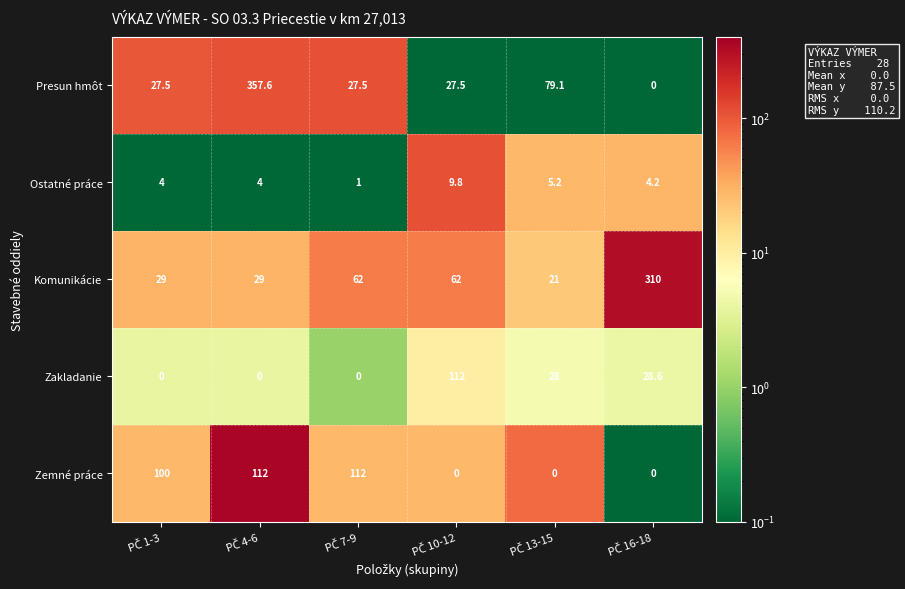

What is the greatest value displayed?

357.6